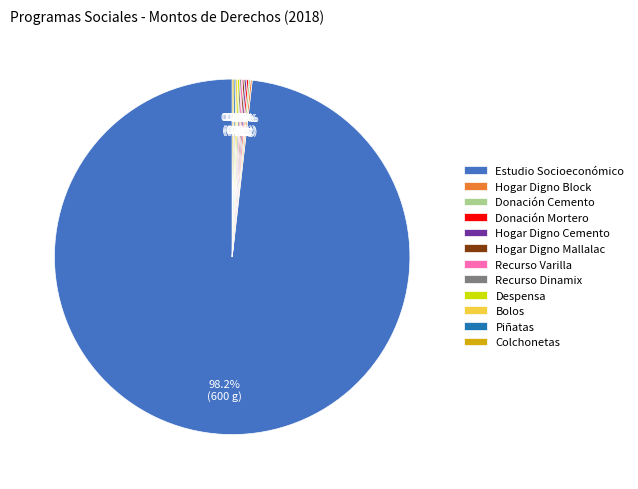

What is the largest slice in the pie chart?

Estudio Socioeconómico